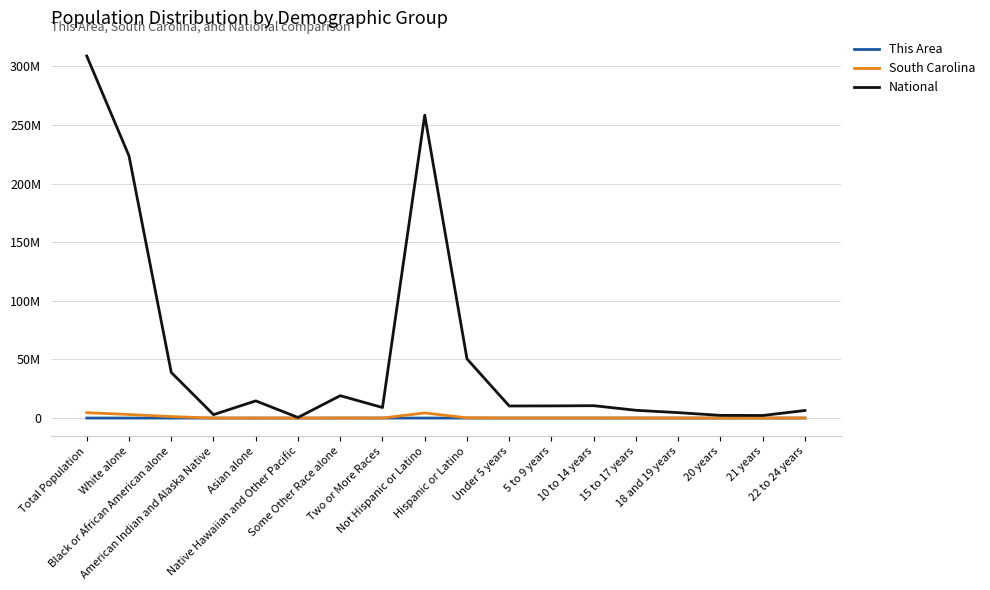

At which category is the sum across all series the highest?

Total Population